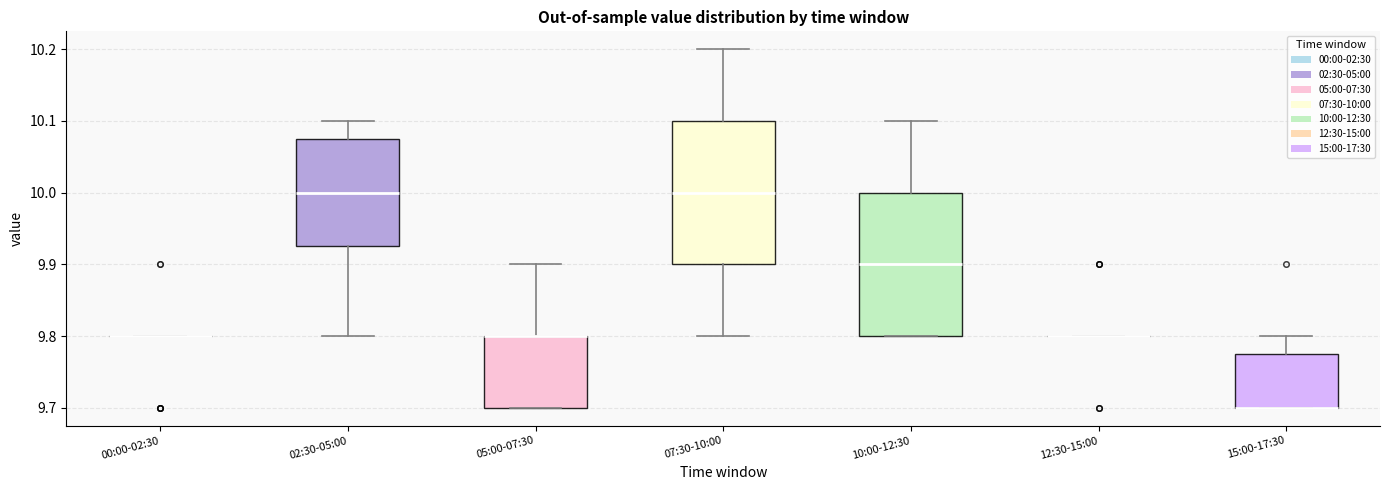

Reading left to right, transcribe this box plot: for each box, give where its median line is, the range the box spans, and where its two whiskers end, as read against the y-axis. The values are not printed on the chart, so give them approximately, as read against the axis.

00:00-02:30: box collapsed to a line at 9.80, whiskers 9.80 to 9.80
02:30-05:00: median 10.00, box 9.93 to 10.08, whiskers 9.80 to 10.10
05:00-07:30: median 9.80 (drawn on the box's upper edge), box 9.70 to 9.80, whiskers 9.70 to 9.90
07:30-10:00: median 10.00, box 9.90 to 10.10, whiskers 9.80 to 10.20
10:00-12:30: median 9.90, box 9.80 to 10.00, whiskers 9.80 to 10.10
12:30-15:00: box collapsed to a line at 9.80, whiskers 9.80 to 9.80
15:00-17:30: median 9.70 (drawn on the box's lower edge), box 9.70 to 9.78, whiskers 9.70 to 9.80